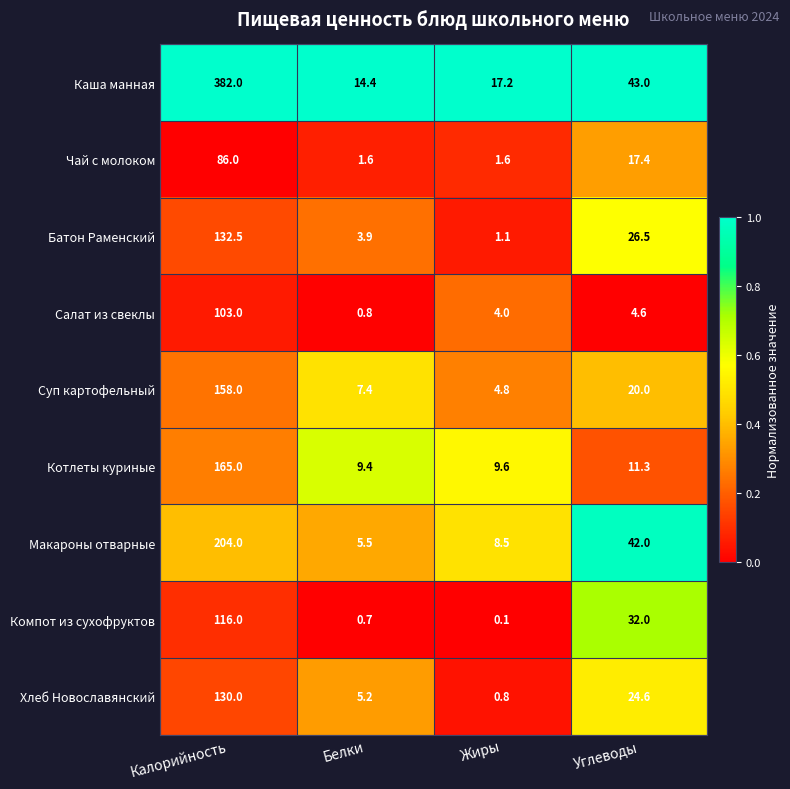

What is the approximate value of Компот из сухофруктов at Углеводы?

32.0